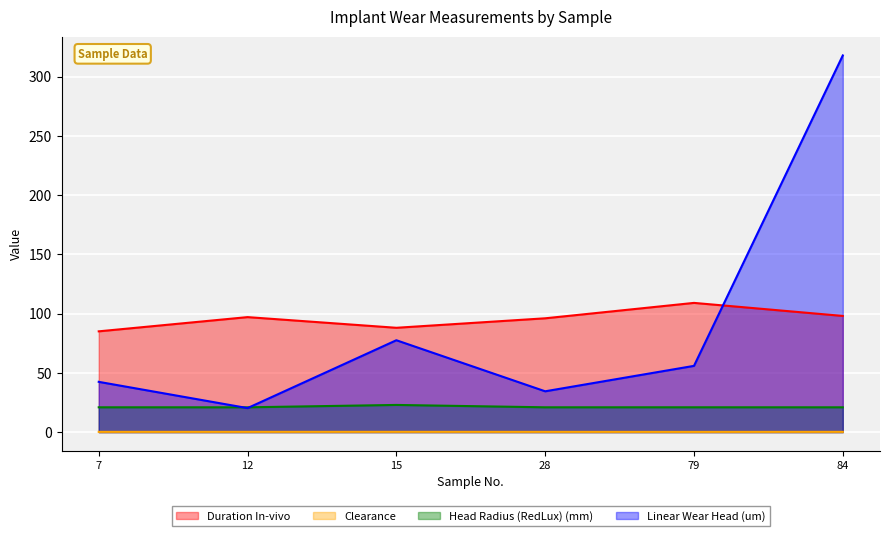

Reading right to left, transcribe all the data shown in this chart.

Duration In-vivo: 98.0	109.0	96.0	88.0	97.0	85.0
Clearance: 0.2	0.2	0.2	0.2	0.2	0.2
Head Radius (RedLux) (mm): 20.9	20.9	20.9	22.9	20.9	20.9
Linear Wear Head (um): 317.8	55.9	34.4	77.5	20.2	42.4